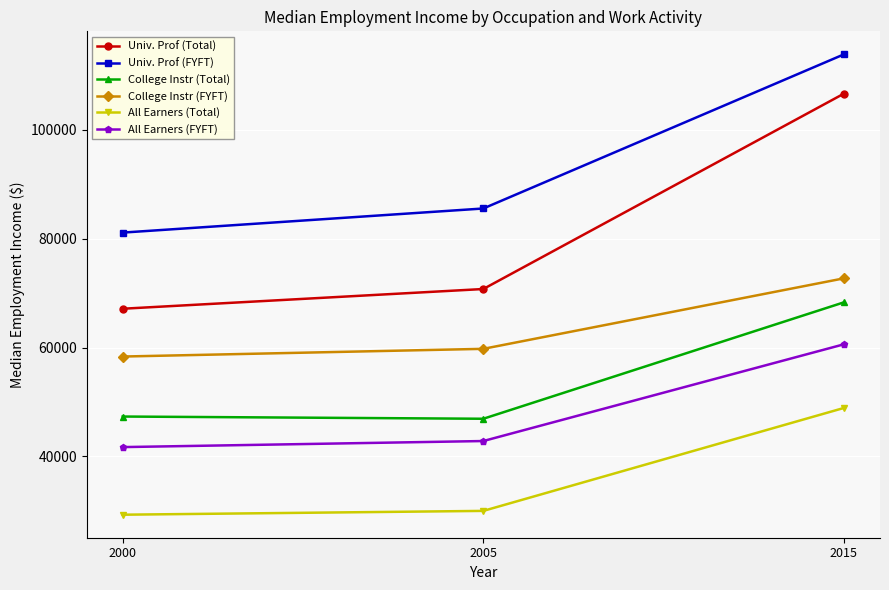

What is the value of the College Instr (FYFT) point at the 3rd from the left?

72722.6